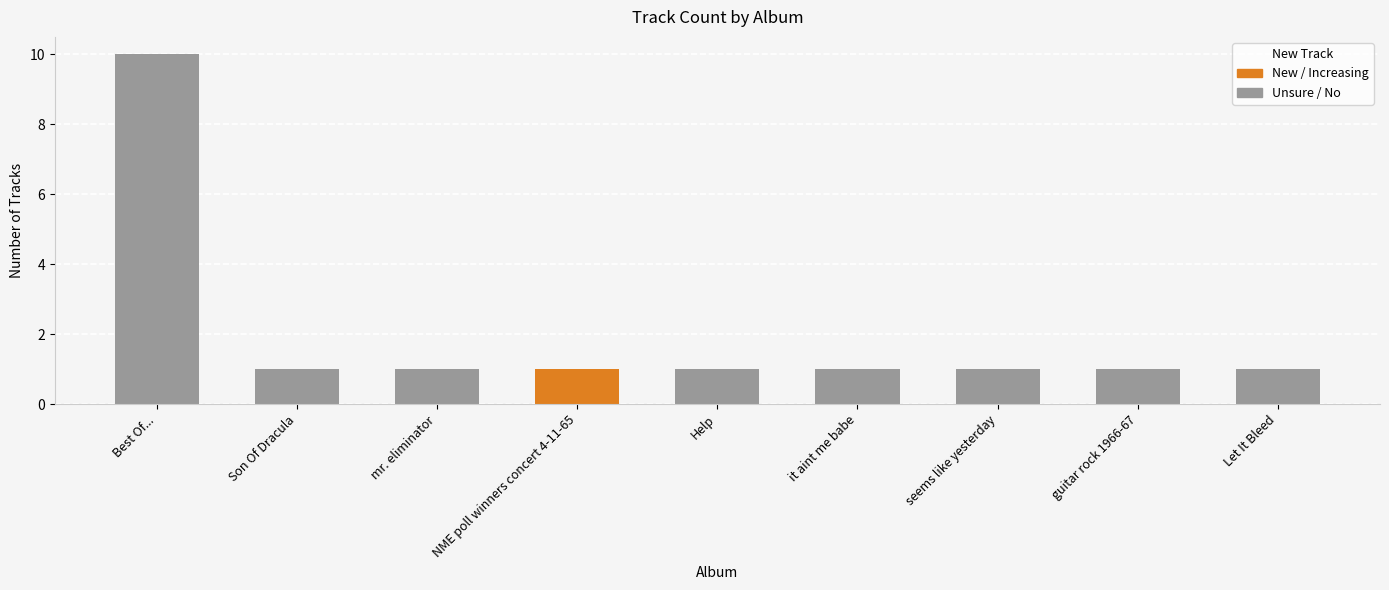

How many values exceed 1?

1